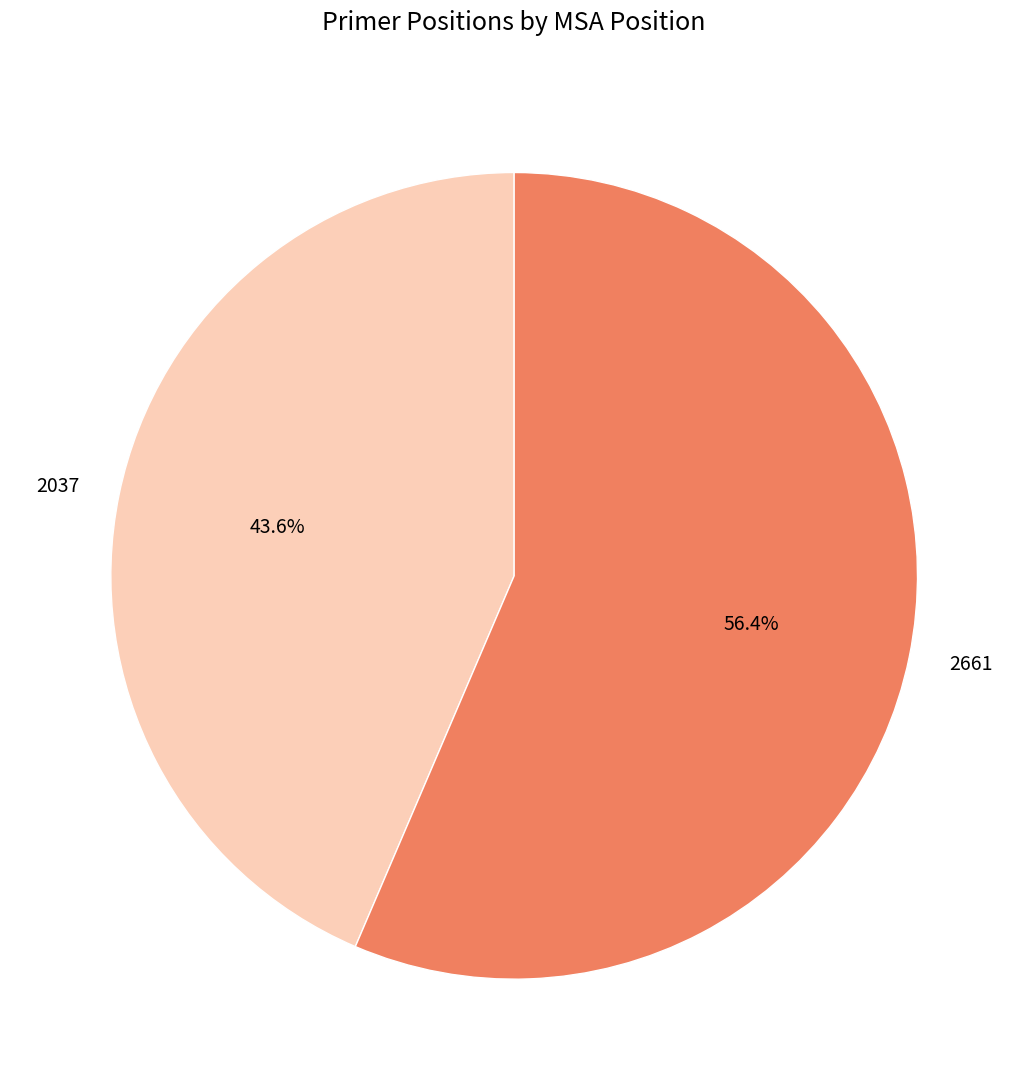

To the nearest percent, what is the average slice percentage?

50%